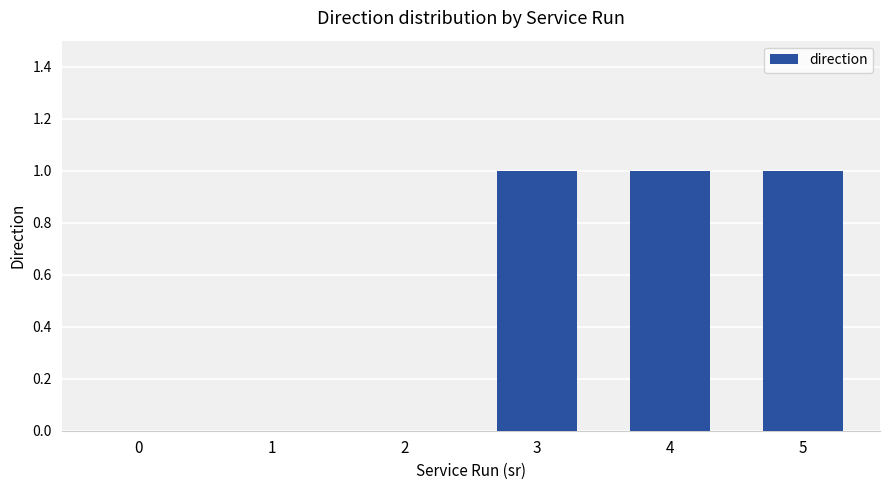

Reading right to left, what are all the values shown in this chart?

5=1	4=1	3=1	2=0	1=0	0=0